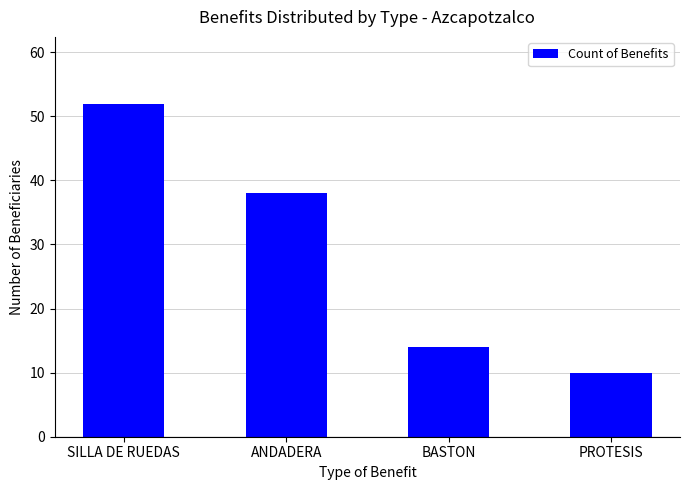

What is the difference between the values at PROTESIS and ANDADERA?

28